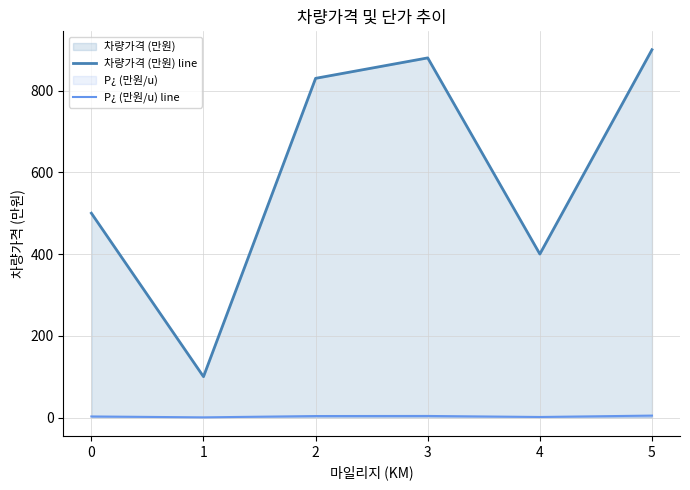

List the labels in order of 차량가격 (만원) line value, largest first.

5, 3, 2, 0, 4, 1